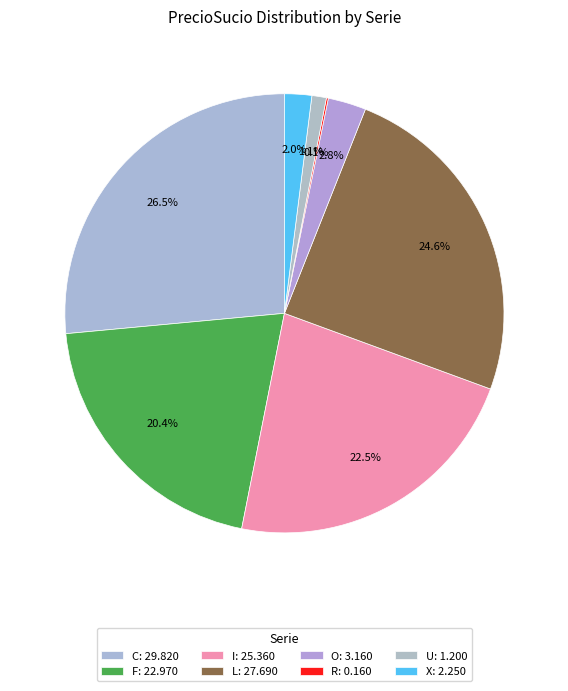

Which category has the smallest portion of the pie?

R